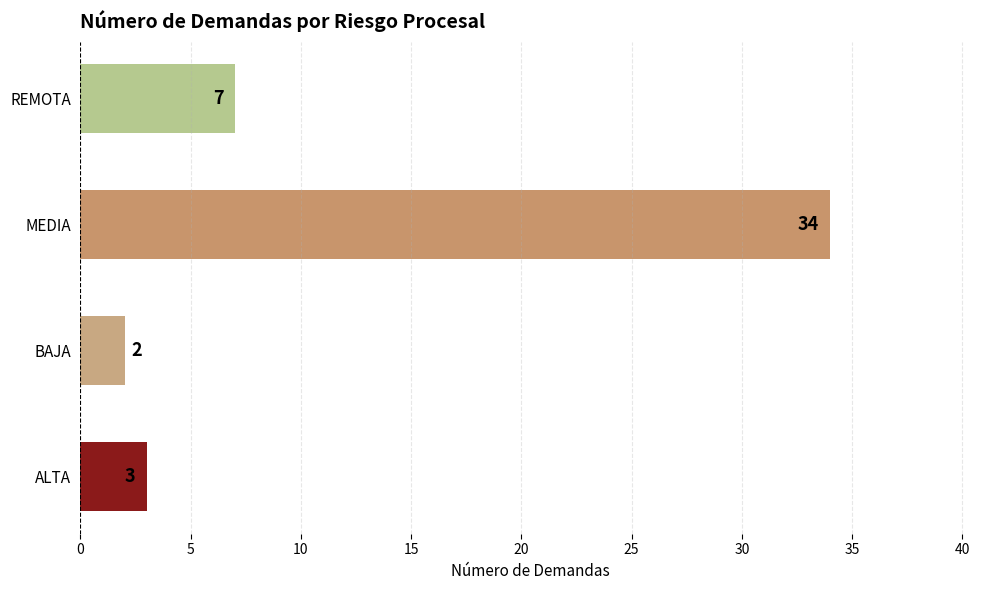

What is the minimum value shown in the chart?

2